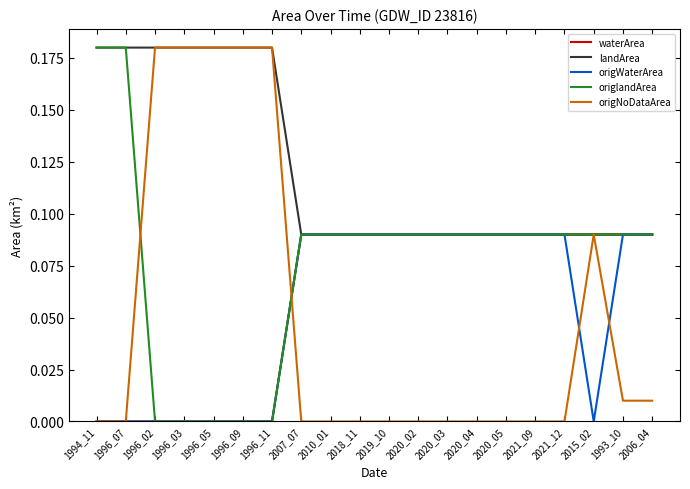

Does the chart display data point markers on the line(s)?

No